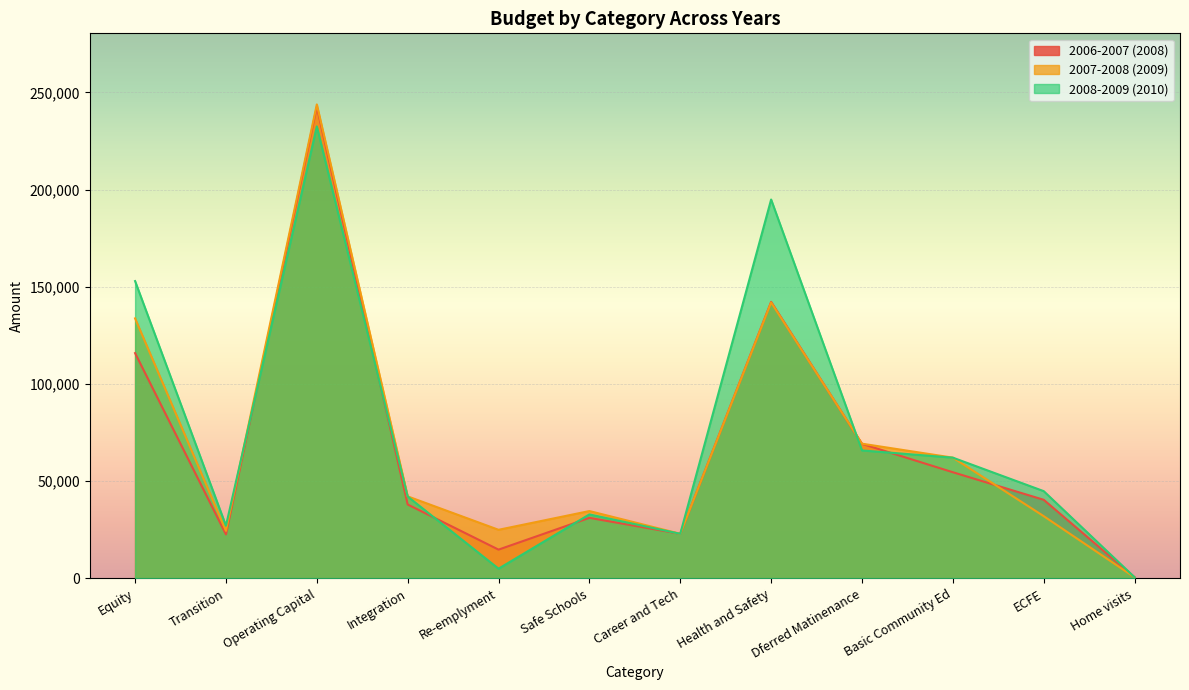

Between Equity and Health and Safety, which series saw the biggest shift?

2008-2009 (2010)